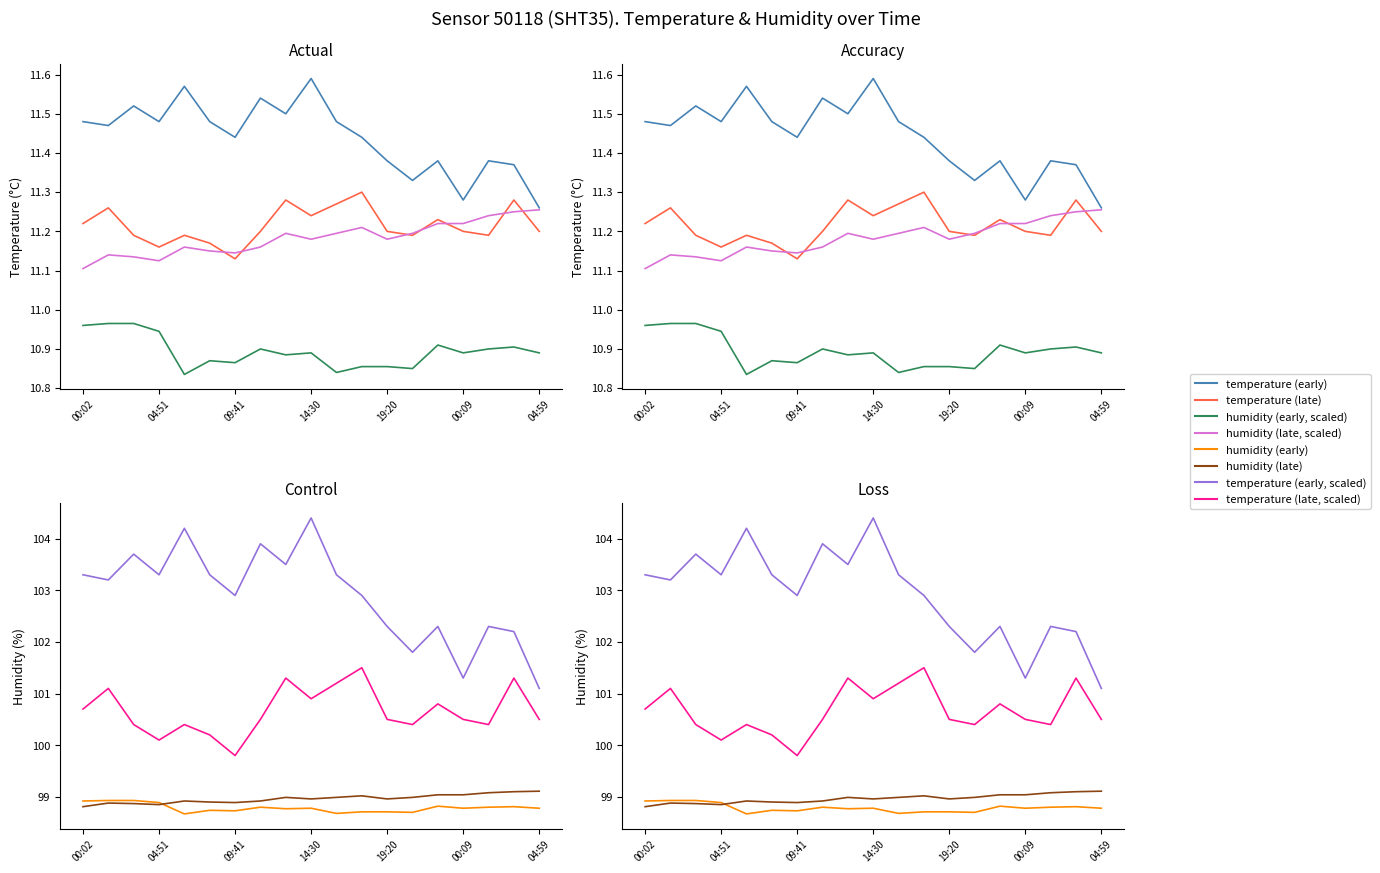

Where is the first local minimum for humidity?

06:28